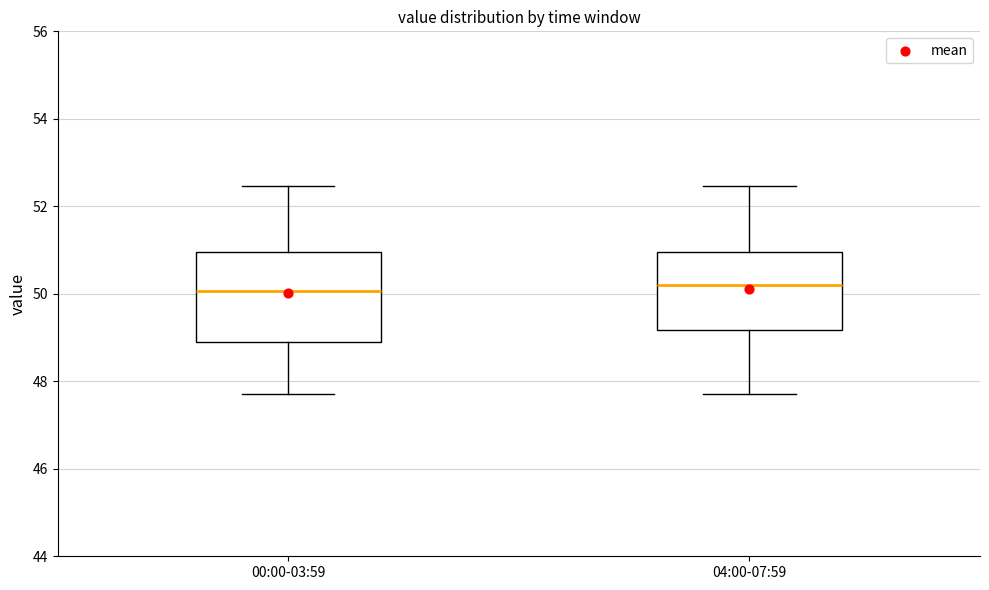

Which box is the tallest, from its lower edge to its upper edge?

00:00-03:59